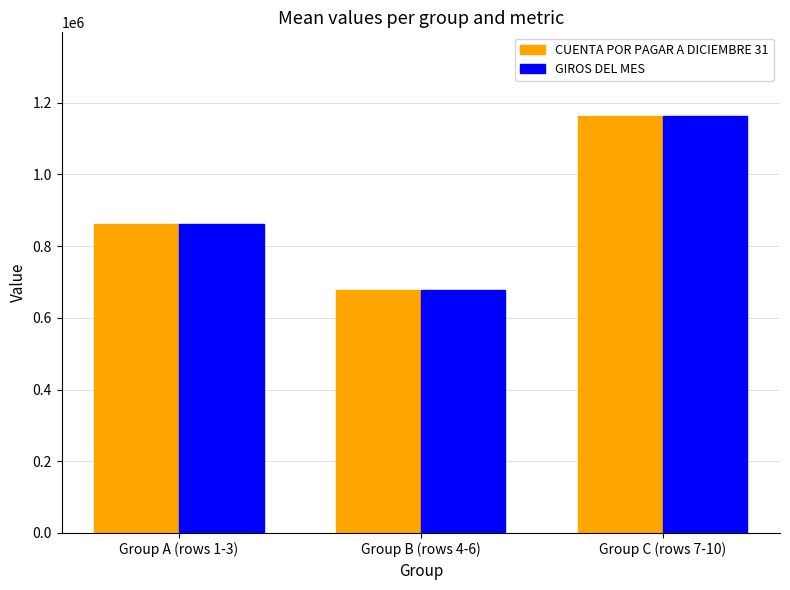

List the labels in order of GIROS DEL MES value, largest first.

Group C (rows 7-10), Group A (rows 1-3), Group B (rows 4-6)